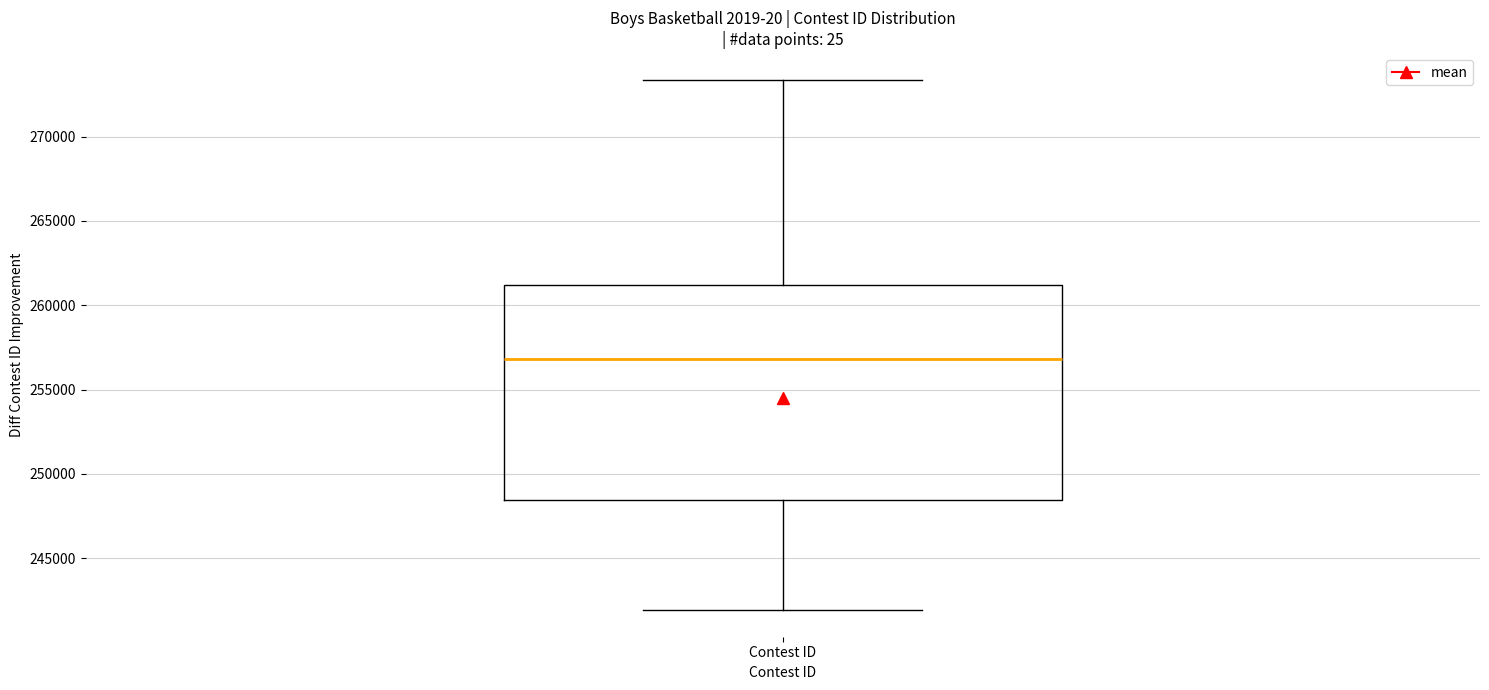

Where is the upper edge of the box for Contest ID on the y-axis? The values are not printed on the chart, so give them approximately, as read against the axis.

261000